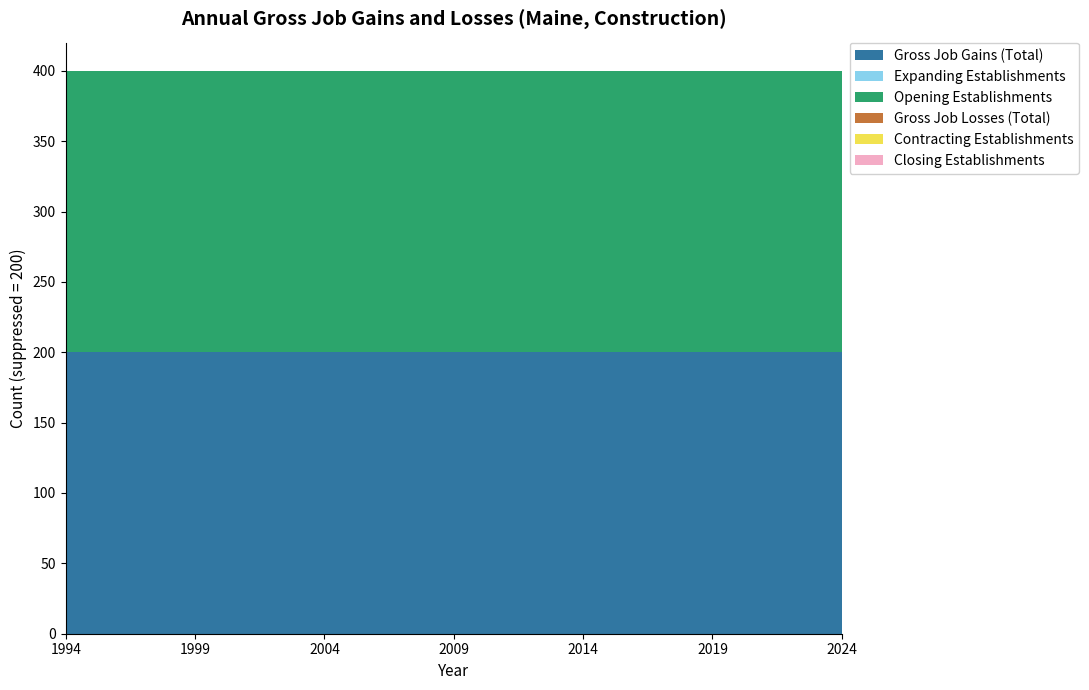

Reading right to left, transcribe all the data shown in this chart.

Gross Job Gains (Total): 2024=200	2023=200	2022=200	2021=200	2020=200	2019=200	2018=200	2017=200	2016=200	2015=200	2014=200	2013=200	2012=200	2011=200	2010=200	2009=200	2008=200	2007=200	2006=200	2005=200	2004=200	2003=200	2002=200	2001=200	2000=200	1999=200	1998=200	1997=200	1996=200	1995=200	1994=200
Expanding Establishments: 2024=0	2023=0	2022=0	2021=0	2020=0	2019=0	2018=0	2017=0	2016=0	2015=0	2014=0	2013=0	2012=0	2011=0	2010=0	2009=0	2008=0	2007=0	2006=0	2005=0	2004=0	2003=0	2002=0	2001=0	2000=0	1999=0	1998=0	1997=0	1996=0	1995=0	1994=0
Opening Establishments: 2024=200	2023=200	2022=200	2021=200	2020=200	2019=200	2018=200	2017=200	2016=200	2015=200	2014=200	2013=200	2012=200	2011=200	2010=200	2009=200	2008=200	2007=200	2006=200	2005=200	2004=200	2003=200	2002=200	2001=200	2000=200	1999=200	1998=200	1997=200	1996=200	1995=200	1994=200
Gross Job Losses (Total): 2024=0	2023=0	2022=0	2021=0	2020=0	2019=0	2018=0	2017=0	2016=0	2015=0	2014=0	2013=0	2012=0	2011=0	2010=0	2009=0	2008=0	2007=0	2006=0	2005=0	2004=0	2003=0	2002=0	2001=0	2000=0	1999=0	1998=0	1997=0	1996=0	1995=0	1994=0
Contracting Establishments: 2024=0	2023=0	2022=0	2021=0	2020=0	2019=0	2018=0	2017=0	2016=0	2015=0	2014=0	2013=0	2012=0	2011=0	2010=0	2009=0	2008=0	2007=0	2006=0	2005=0	2004=0	2003=0	2002=0	2001=0	2000=0	1999=0	1998=0	1997=0	1996=0	1995=0	1994=0
Closing Establishments: 2024=0	2023=0	2022=0	2021=0	2020=0	2019=0	2018=0	2017=0	2016=0	2015=0	2014=0	2013=0	2012=0	2011=0	2010=0	2009=0	2008=0	2007=0	2006=0	2005=0	2004=0	2003=0	2002=0	2001=0	2000=0	1999=0	1998=0	1997=0	1996=0	1995=0	1994=0